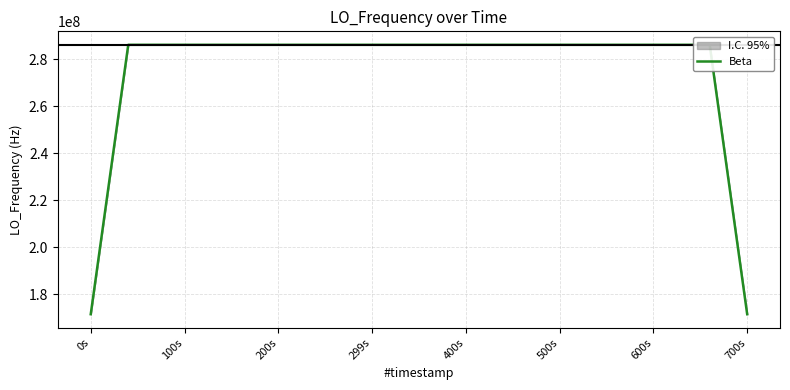

Reading left to right, extract all data points from this chart.

171628198.4	228837600.7	286047000.9	286047000.5	286047001.0	286047002.5	286047001.2	286047000.2	286046998.8	286046999.7	286046999.9	286047000.5	286047001.1	286047003.2	286047003.9	286047001.2	286046996.5	286046997.8	286046998.3	286046999.1	286046999.7	286047003.3	286047001.3	286046999.3	286046996.3	286046994.1	286046995.2	286046995.9	286046996.8	286046998.3	286047000.3	286046998.0	286046999.5	286046999.5	228837600.4	171628201.1